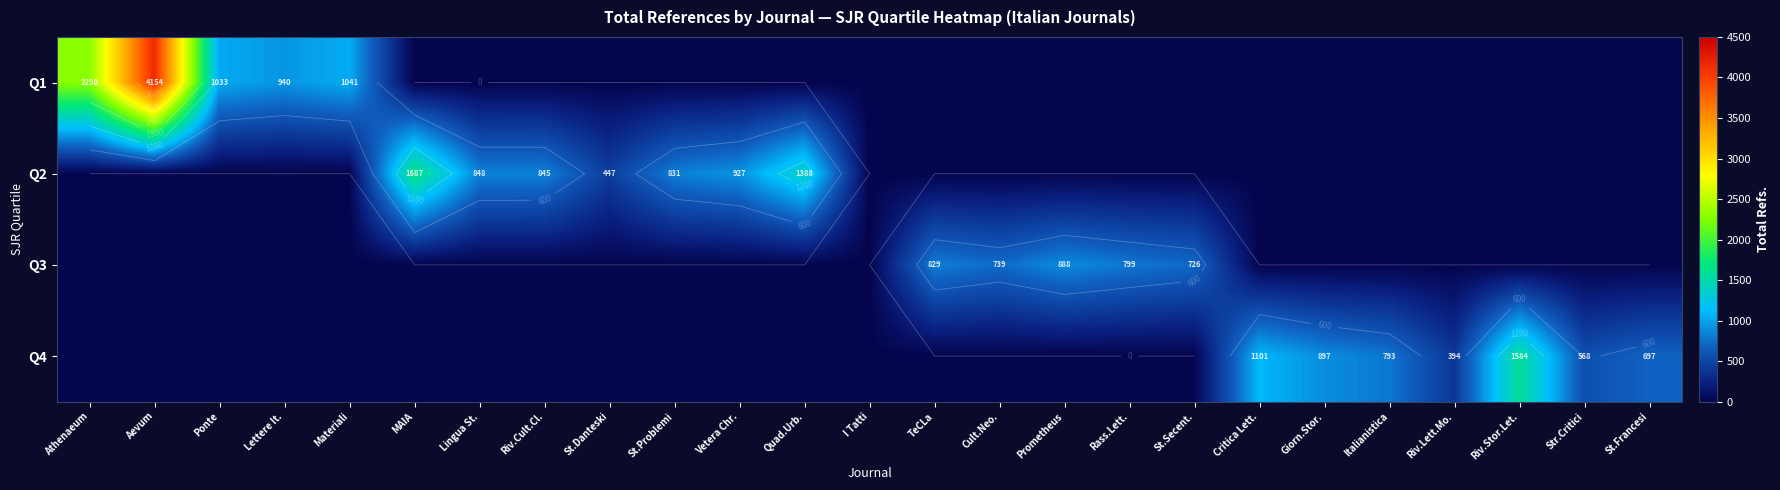

List the series in order of their peak value, highest first.

Q1, Q2, Q4, Q3